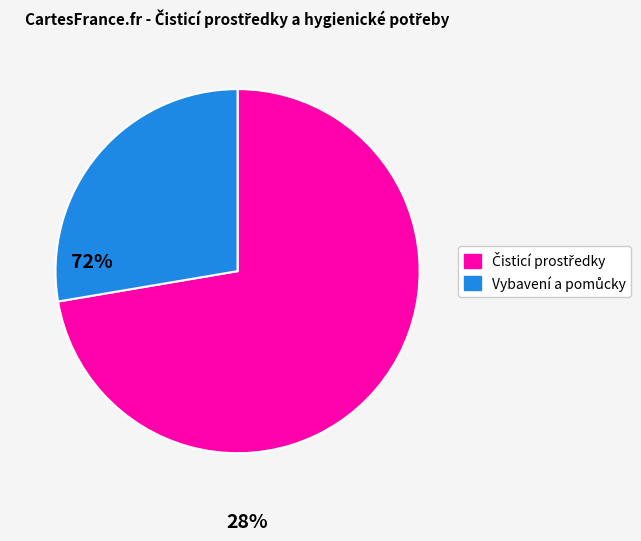

Is there any slice that represents more than half of the pie?

Yes